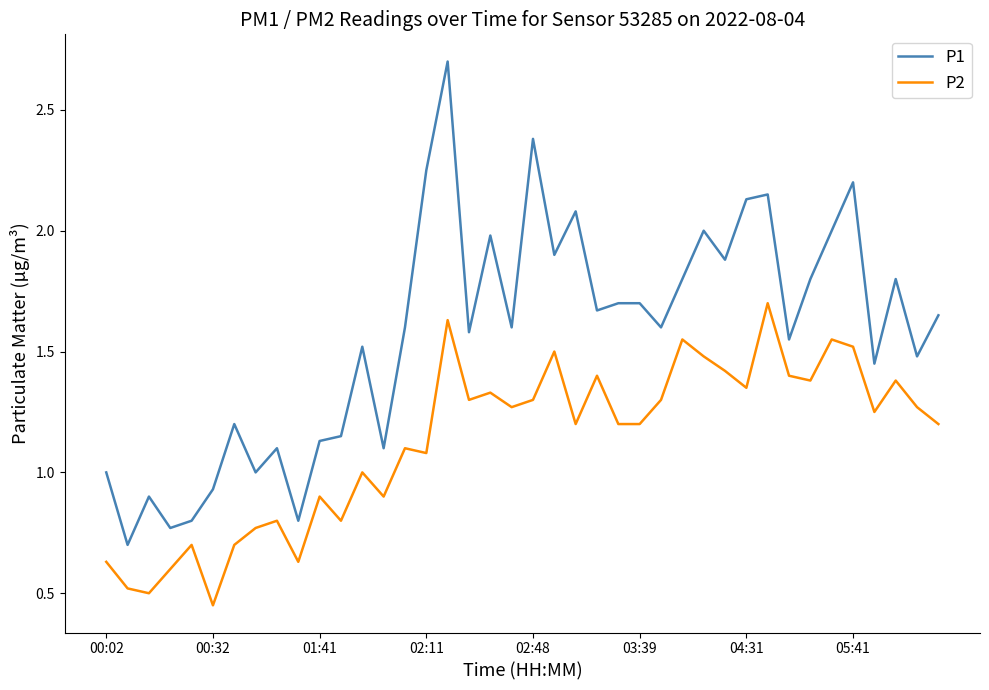

Which series has the largest range (max minus min)?

P1